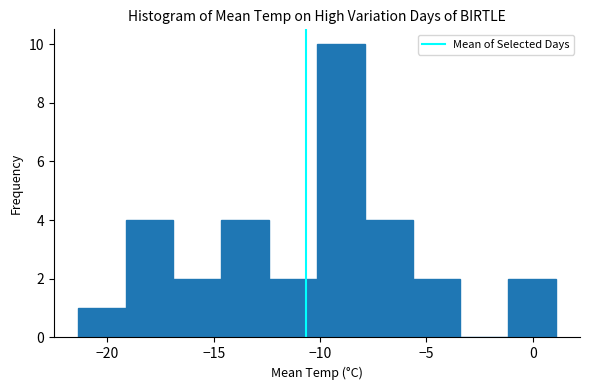

Reading left to right, transcribe this chart: for each bar, give the range it covers on the x-axis and its height. Neither the bar edges nor the heights are printed on the chart, so give them approximately, as read against the axes.

-21.40 to -19.15: 1
-19.15 to -16.90: 4
-16.90 to -14.65: 2
-14.65 to -12.40: 4
-12.40 to -10.15: 2
-10.15 to -7.90: 10
-7.90 to -5.65: 4
-5.65 to -3.40: 2
-3.40 to -1.15: 0
-1.15 to 1.10: 2